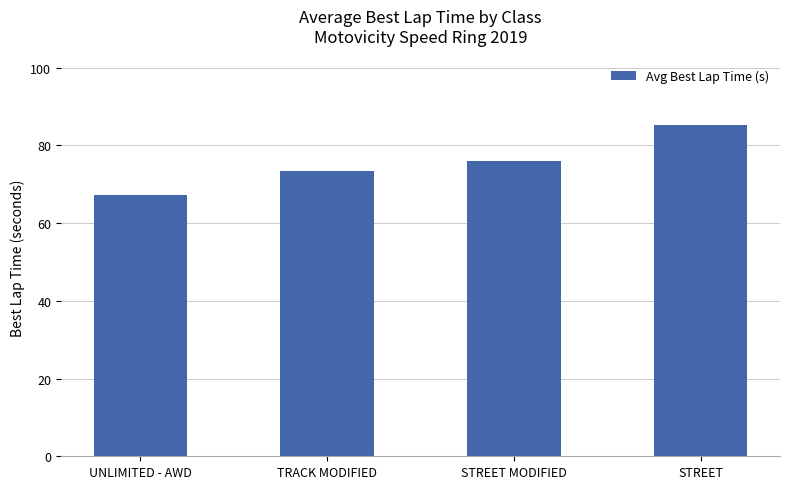

What is the smallest value displayed?

67.4